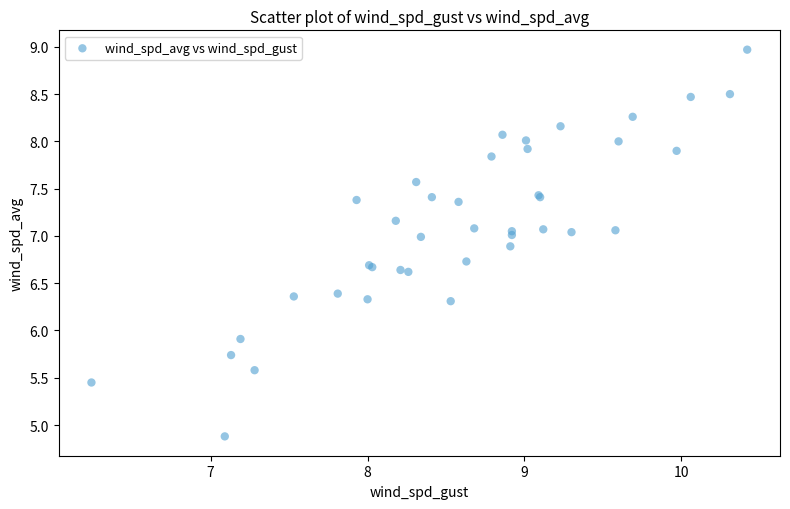

What Y value in the scatter plot is closest to 6?

5.9